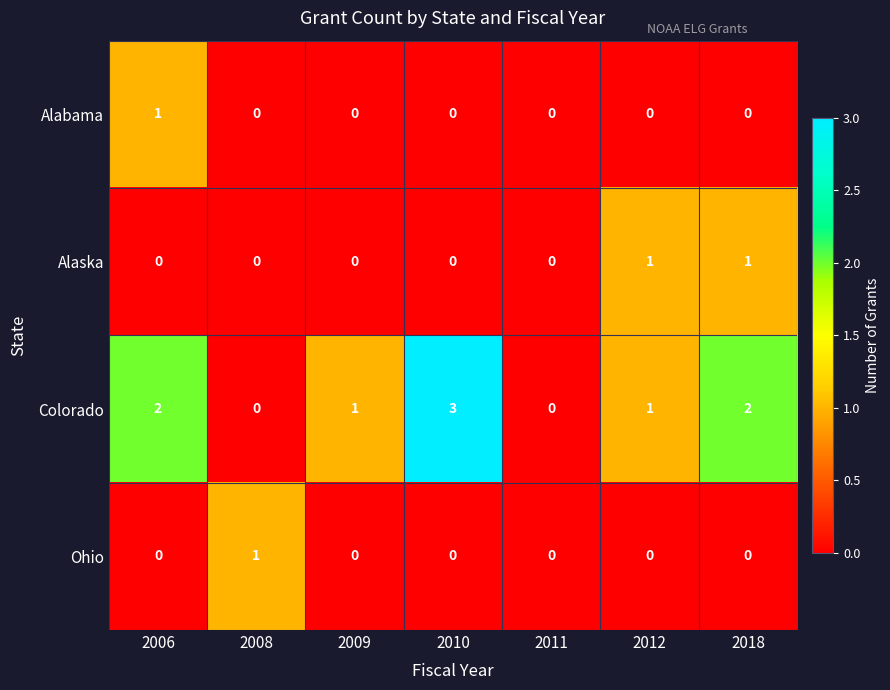

Count the Alaska values in the range 0 to 1.

7